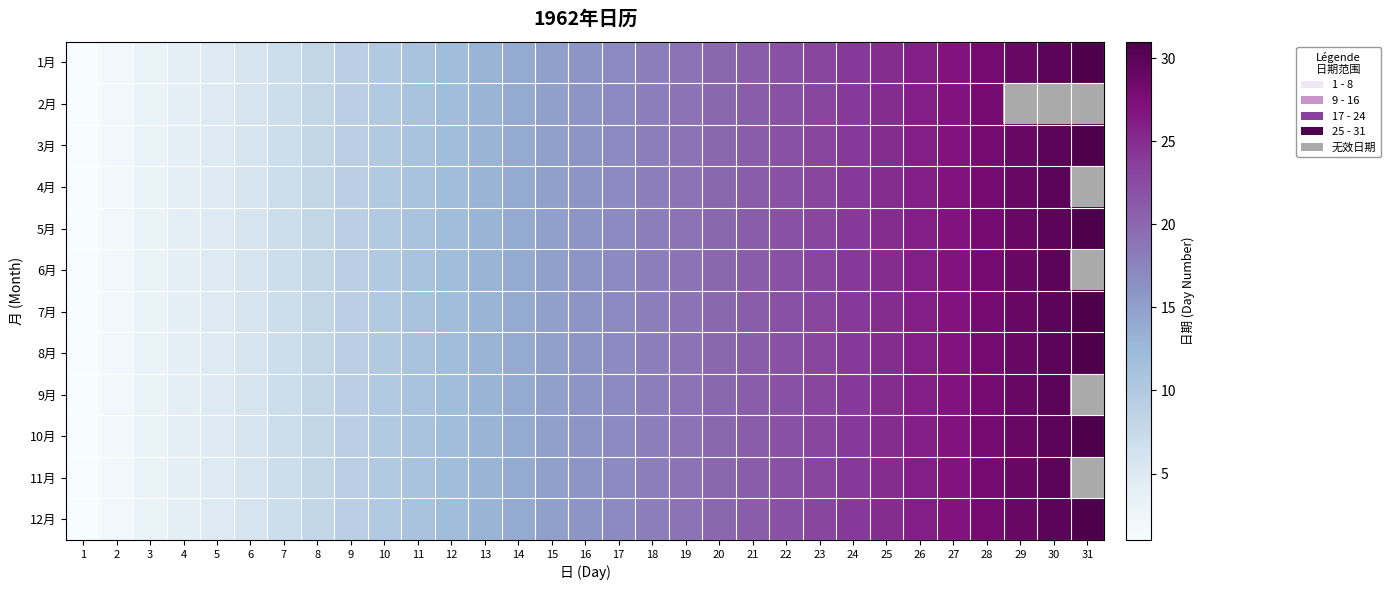

Reading left to right, transcribe all the data shown in this chart.

1月: 1=1	2=2	3=3	4=4	5=5	6=6	7=7	8=8	9=9	10=10	11=11	12=12	13=13	14=14	15=15	16=16	17=17	18=18	19=19	20=20	21=21	22=22	23=23	24=24	25=25	26=26	27=27	28=28	29=29	30=30	31=31
2月: 1=1	2=2	3=3	4=4	5=5	6=6	7=7	8=8	9=9	10=10	11=11	12=12	13=13	14=14	15=15	16=16	17=17	18=18	19=19	20=20	21=21	22=22	23=23	24=24	25=25	26=26	27=27	28=28	29=0	30=0	31=0
3月: 1=1	2=2	3=3	4=4	5=5	6=6	7=7	8=8	9=9	10=10	11=11	12=12	13=13	14=14	15=15	16=16	17=17	18=18	19=19	20=20	21=21	22=22	23=23	24=24	25=25	26=26	27=27	28=28	29=29	30=30	31=31
4月: 1=1	2=2	3=3	4=4	5=5	6=6	7=7	8=8	9=9	10=10	11=11	12=12	13=13	14=14	15=15	16=16	17=17	18=18	19=19	20=20	21=21	22=22	23=23	24=24	25=25	26=26	27=27	28=28	29=29	30=30	31=0
5月: 1=1	2=2	3=3	4=4	5=5	6=6	7=7	8=8	9=9	10=10	11=11	12=12	13=13	14=14	15=15	16=16	17=17	18=18	19=19	20=20	21=21	22=22	23=23	24=24	25=25	26=26	27=27	28=28	29=29	30=30	31=31
6月: 1=1	2=2	3=3	4=4	5=5	6=6	7=7	8=8	9=9	10=10	11=11	12=12	13=13	14=14	15=15	16=16	17=17	18=18	19=19	20=20	21=21	22=22	23=23	24=24	25=25	26=26	27=27	28=28	29=29	30=30	31=0
7月: 1=1	2=2	3=3	4=4	5=5	6=6	7=7	8=8	9=9	10=10	11=11	12=12	13=13	14=14	15=15	16=16	17=17	18=18	19=19	20=20	21=21	22=22	23=23	24=24	25=25	26=26	27=27	28=28	29=29	30=30	31=31
8月: 1=1	2=2	3=3	4=4	5=5	6=6	7=7	8=8	9=9	10=10	11=11	12=12	13=13	14=14	15=15	16=16	17=17	18=18	19=19	20=20	21=21	22=22	23=23	24=24	25=25	26=26	27=27	28=28	29=29	30=30	31=31
9月: 1=1	2=2	3=3	4=4	5=5	6=6	7=7	8=8	9=9	10=10	11=11	12=12	13=13	14=14	15=15	16=16	17=17	18=18	19=19	20=20	21=21	22=22	23=23	24=24	25=25	26=26	27=27	28=28	29=29	30=30	31=0
10月: 1=1	2=2	3=3	4=4	5=5	6=6	7=7	8=8	9=9	10=10	11=11	12=12	13=13	14=14	15=15	16=16	17=17	18=18	19=19	20=20	21=21	22=22	23=23	24=24	25=25	26=26	27=27	28=28	29=29	30=30	31=31
11月: 1=1	2=2	3=3	4=4	5=5	6=6	7=7	8=8	9=9	10=10	11=11	12=12	13=13	14=14	15=15	16=16	17=17	18=18	19=19	20=20	21=21	22=22	23=23	24=24	25=25	26=26	27=27	28=28	29=29	30=30	31=0
12月: 1=1	2=2	3=3	4=4	5=5	6=6	7=7	8=8	9=9	10=10	11=11	12=12	13=13	14=14	15=15	16=16	17=17	18=18	19=19	20=20	21=21	22=22	23=23	24=24	25=25	26=26	27=27	28=28	29=29	30=30	31=31